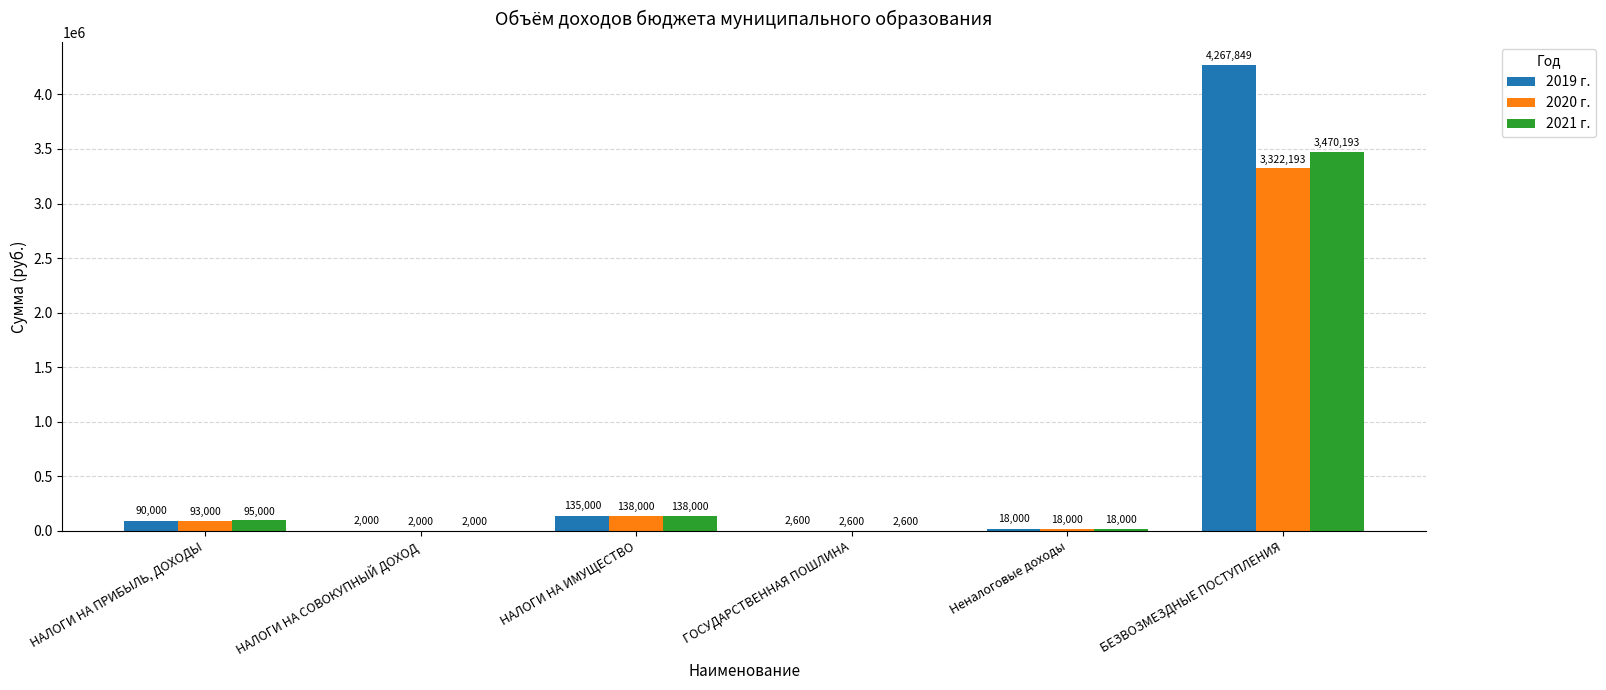

At which category is the sum across all series the highest?

БЕЗВОЗМЕЗДНЫЕ ПОСТУПЛЕНИЯ